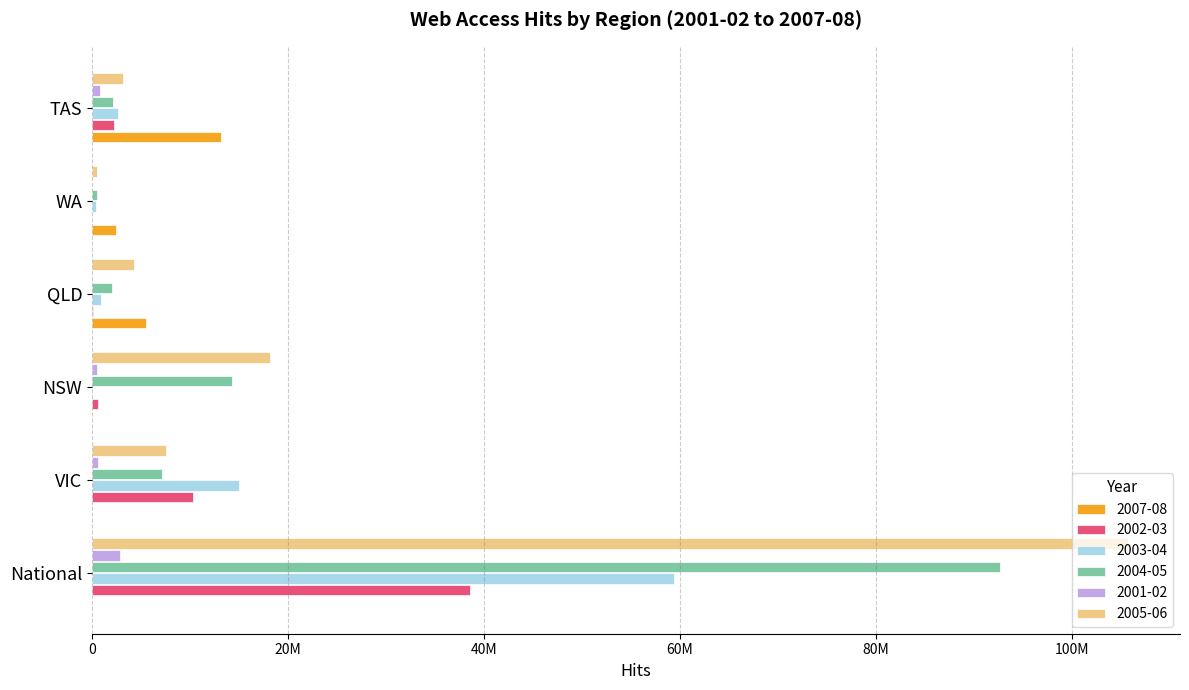

Which label corresponds to the largest value in the chart?

National